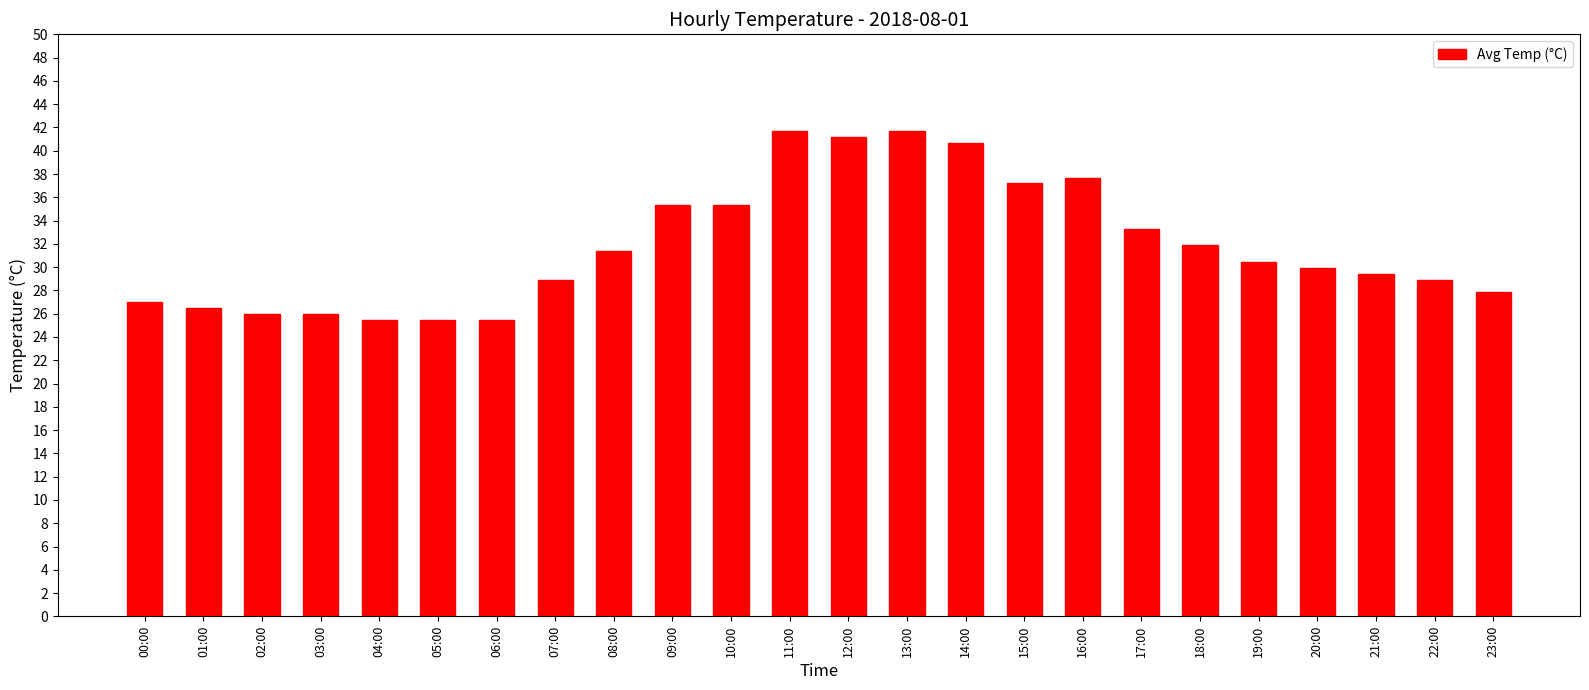

The chart shows a value of 65.6 at 16:00. True or false?

False